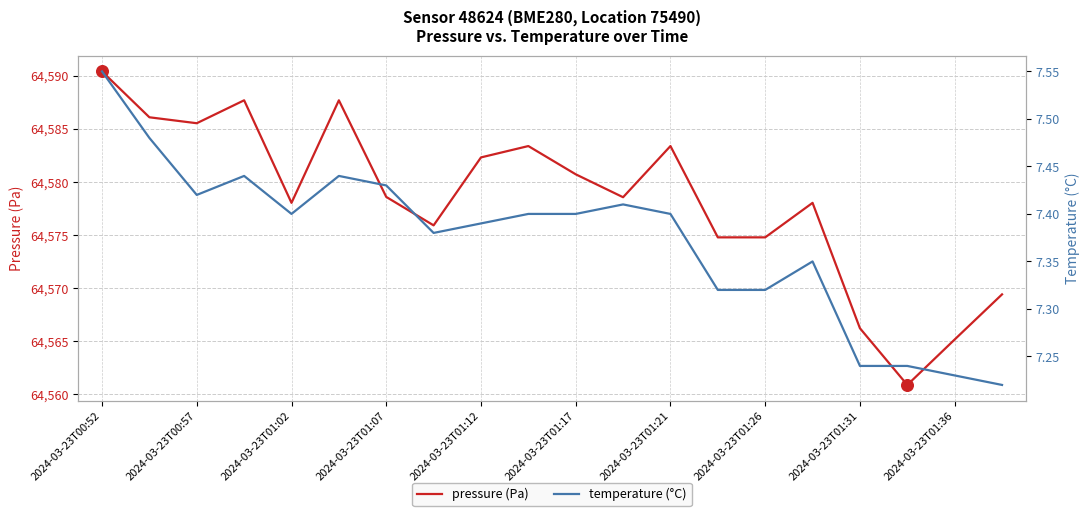

True or false: pressure (Pa) has a value of 64578.6 at 2024-03-23T01:07.

True